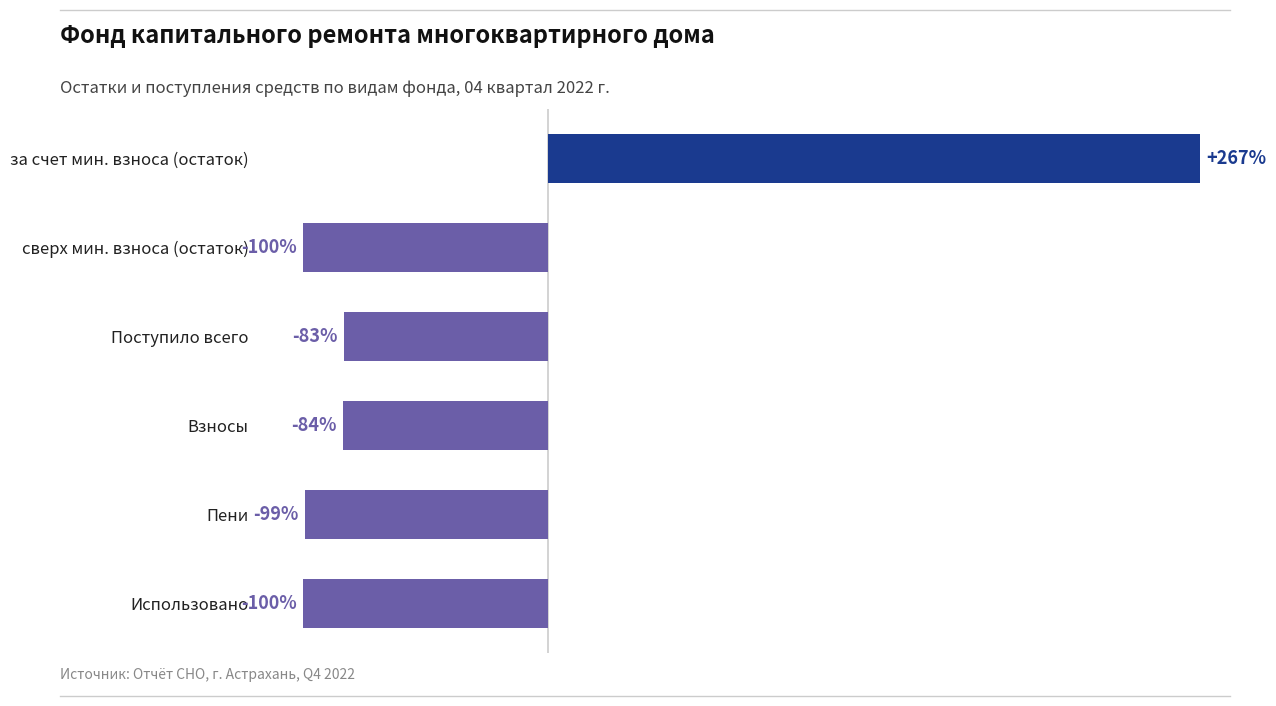

Rank the categories by value from lowest to highest.

сверх мин. взноса (остаток), Использовано, Пени, Взносы, Поступило всего, за счет мин. взноса (остаток)